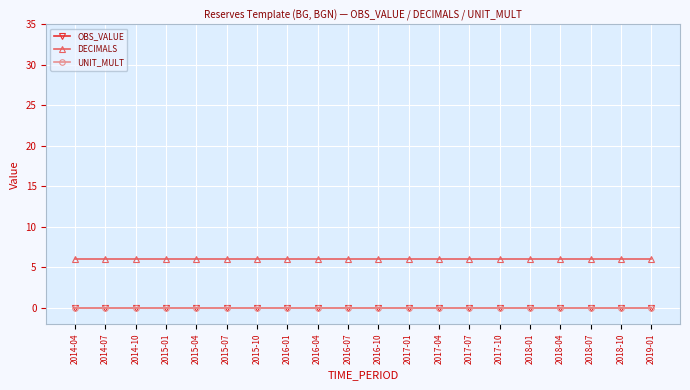

How many lines are shown in the chart?

3